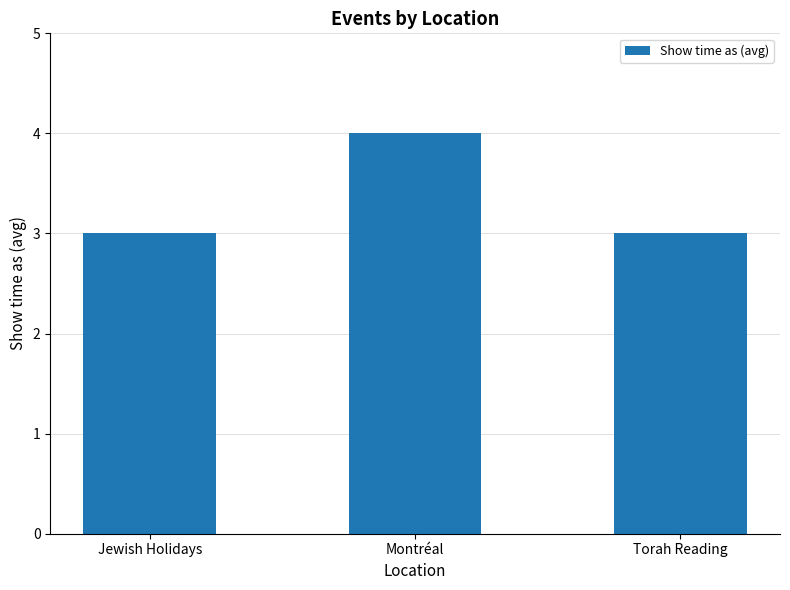

Which has a higher value, Montréal or Jewish Holidays?

Montréal